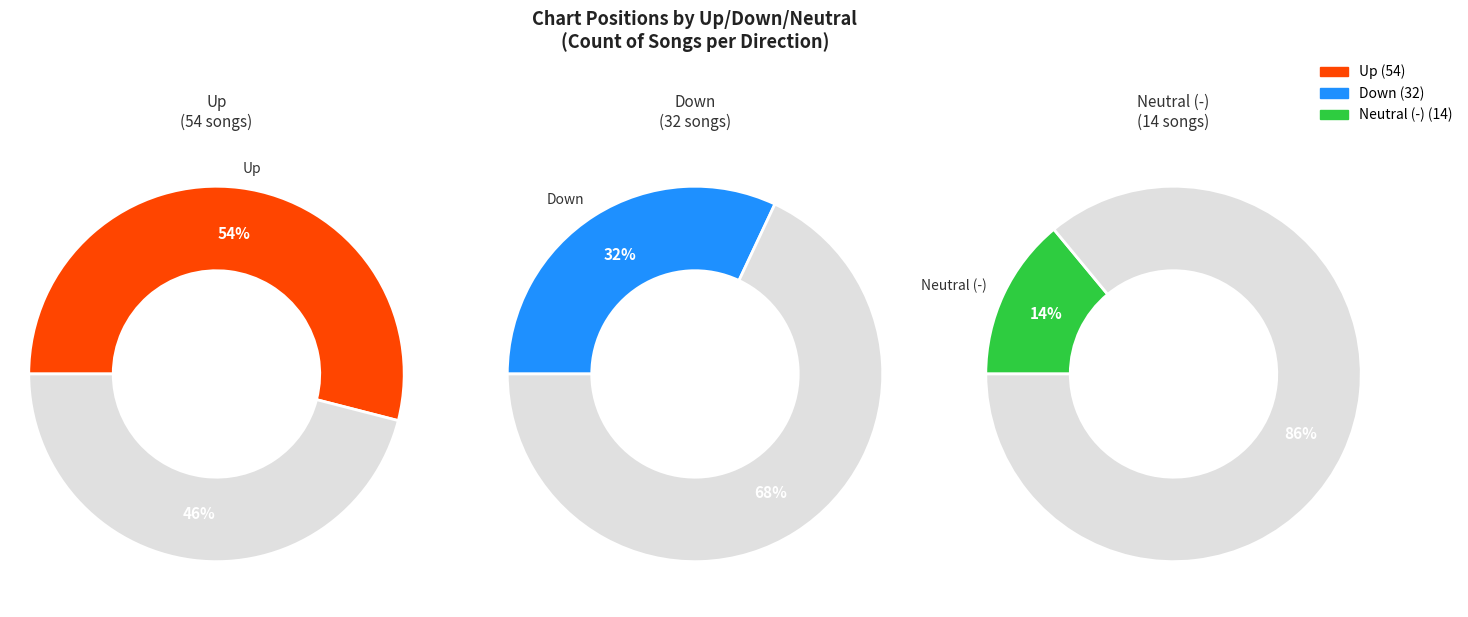

What percentage is NOT represented by up?

46.0%